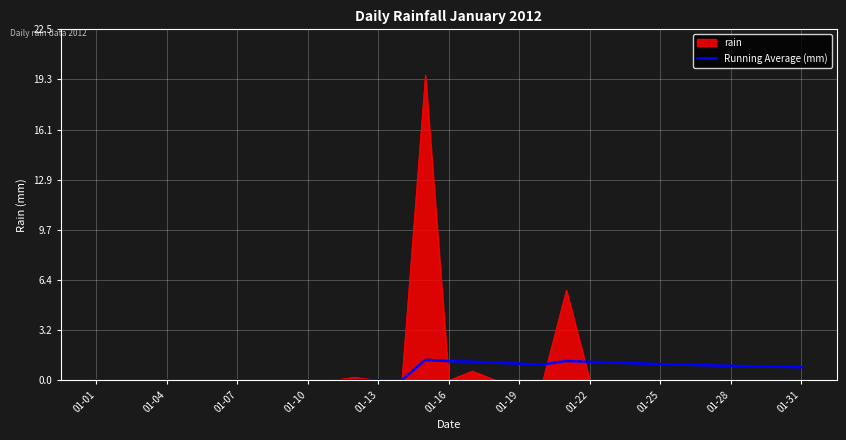

Does the chart display data point markers on the line(s)?

No